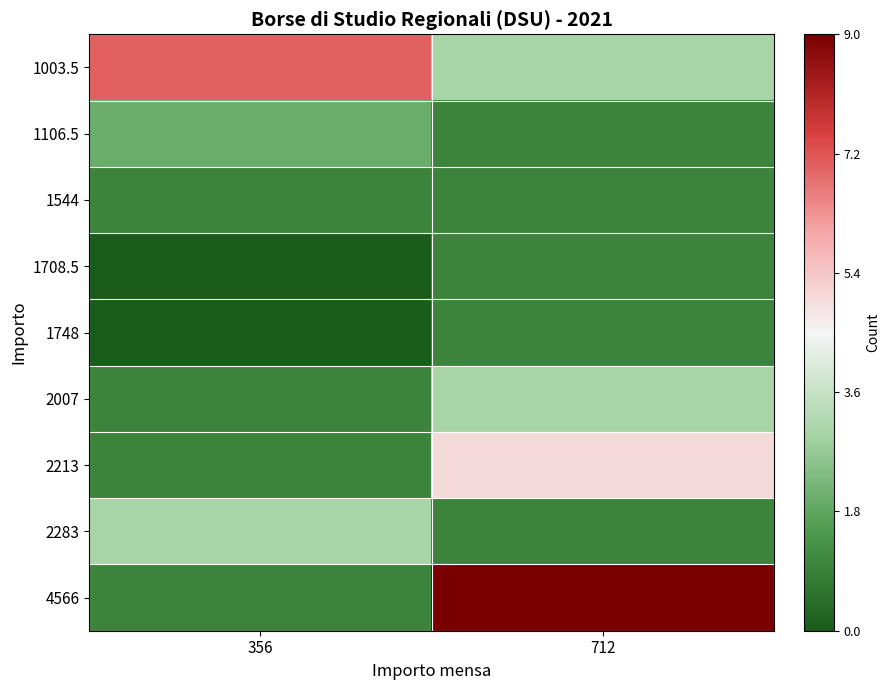

At which category is the sum across all series the highest?

712